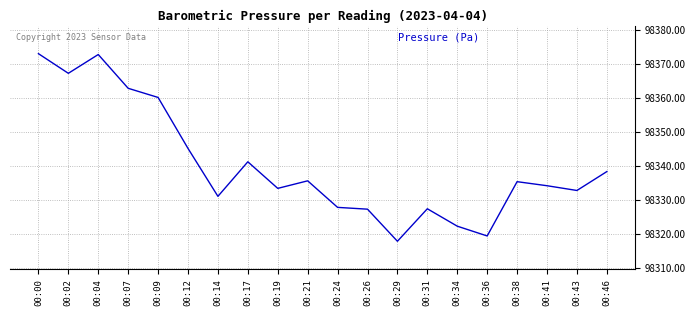

The chart shows a value of 98341.1 at 00:17. True or false?

True